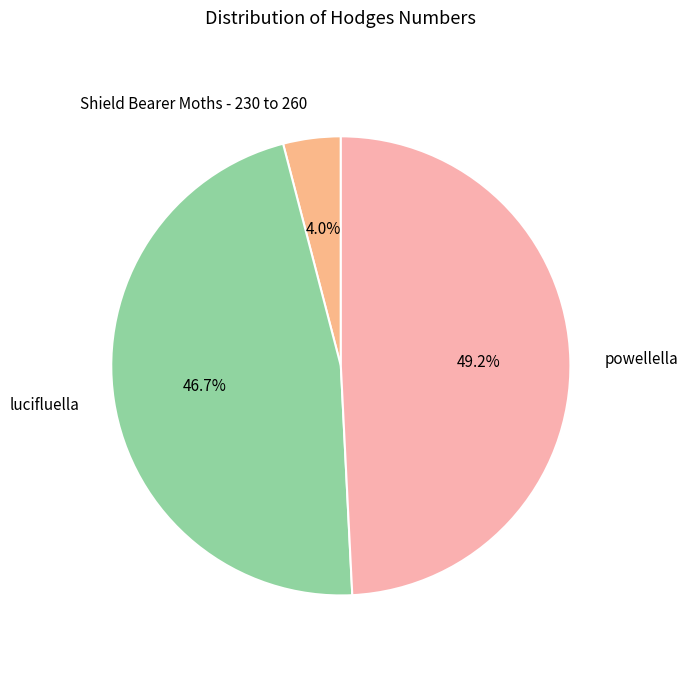

Which has a higher value, Shield Bearer Moths - 230 to 260 or lucifluella?

lucifluella